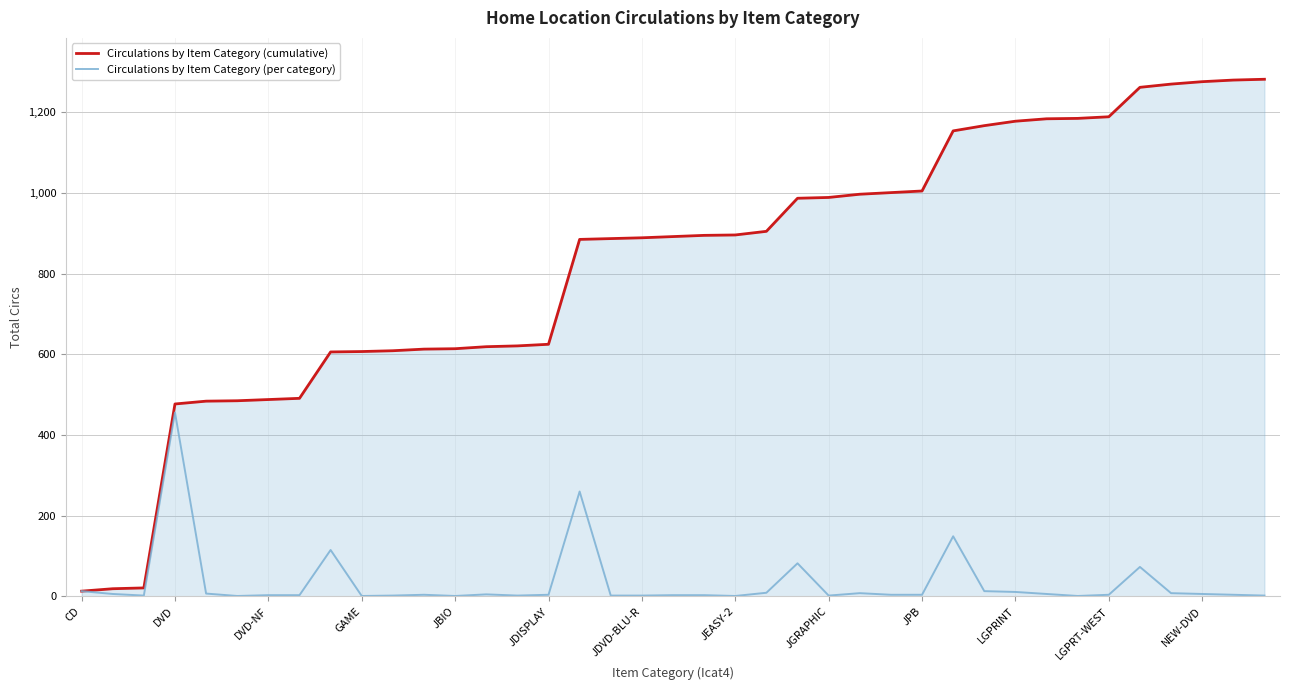

What is the highest value of the Circulations by Item Category (per category) series?

456